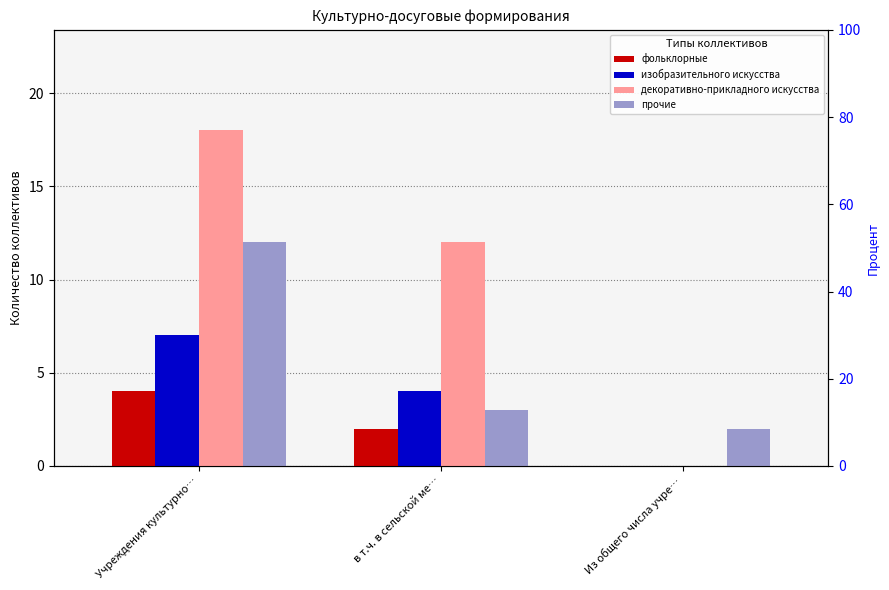

The value of декоративно-прикладного искусства at Из общего числа учре… is 0. True or false?

True